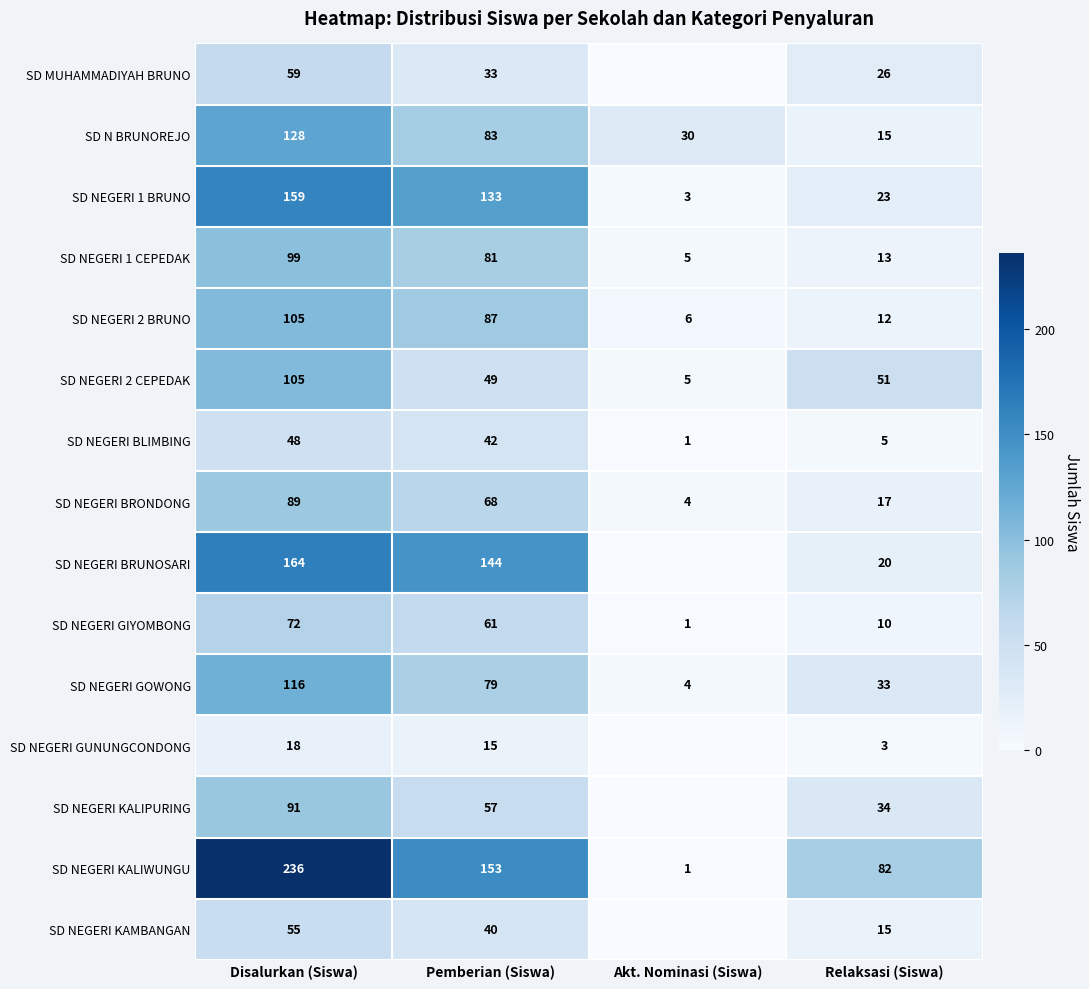

Which label corresponds to the largest value in the chart?

Disalurkan (Siswa)